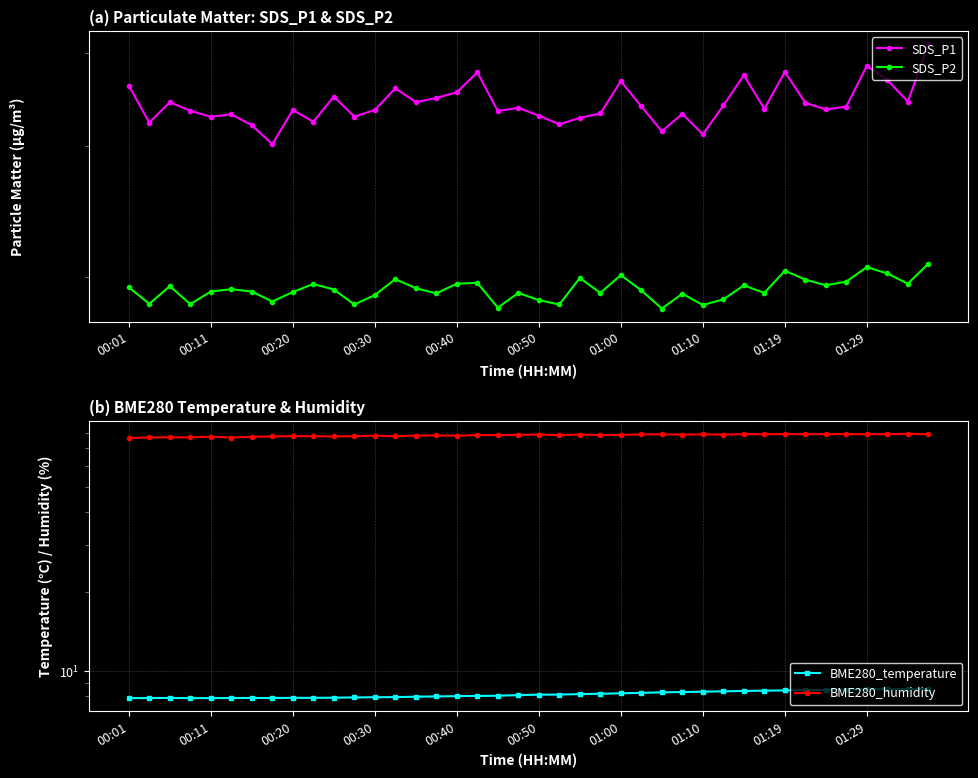

The value of SDS_P2 at 14 is 5.1. True or false?

False